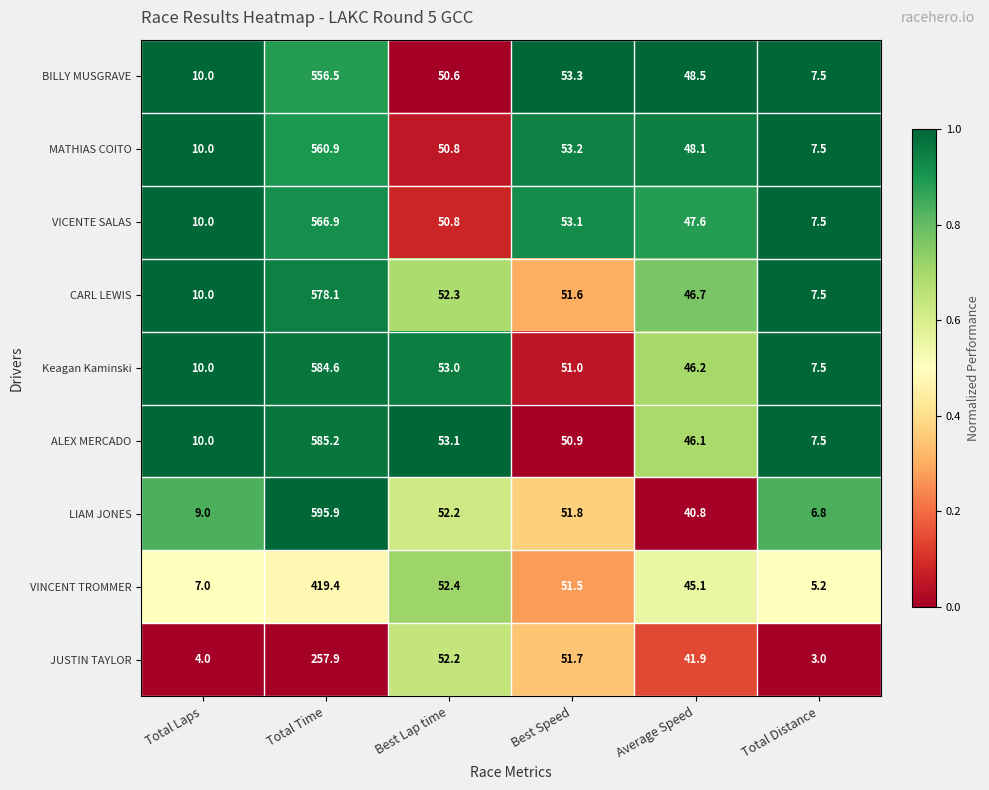

What is the difference between the Keagan Kaminski values at Total Laps and Total Time?

574.6